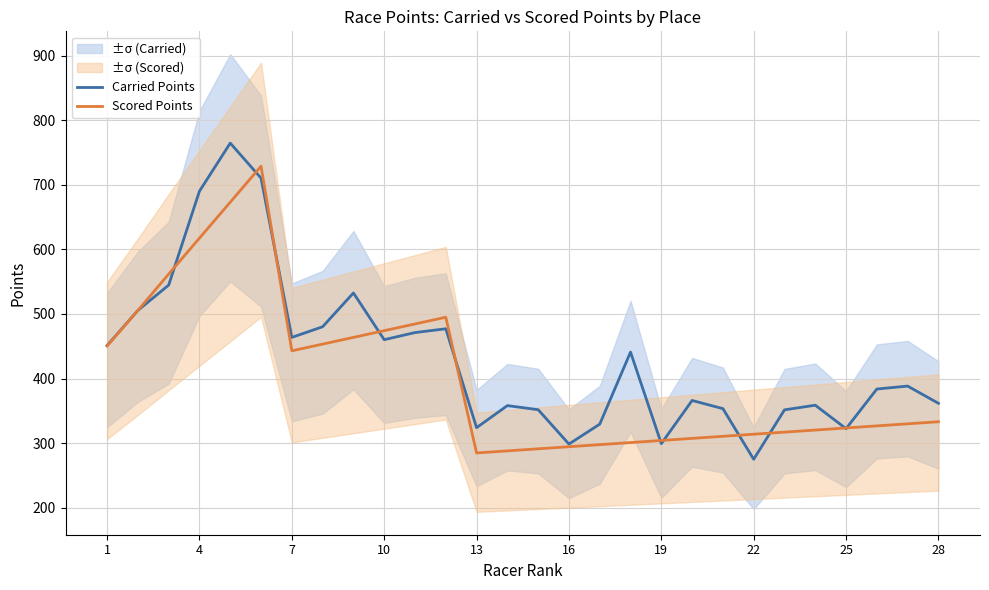

How many lines are shown in the chart?

2